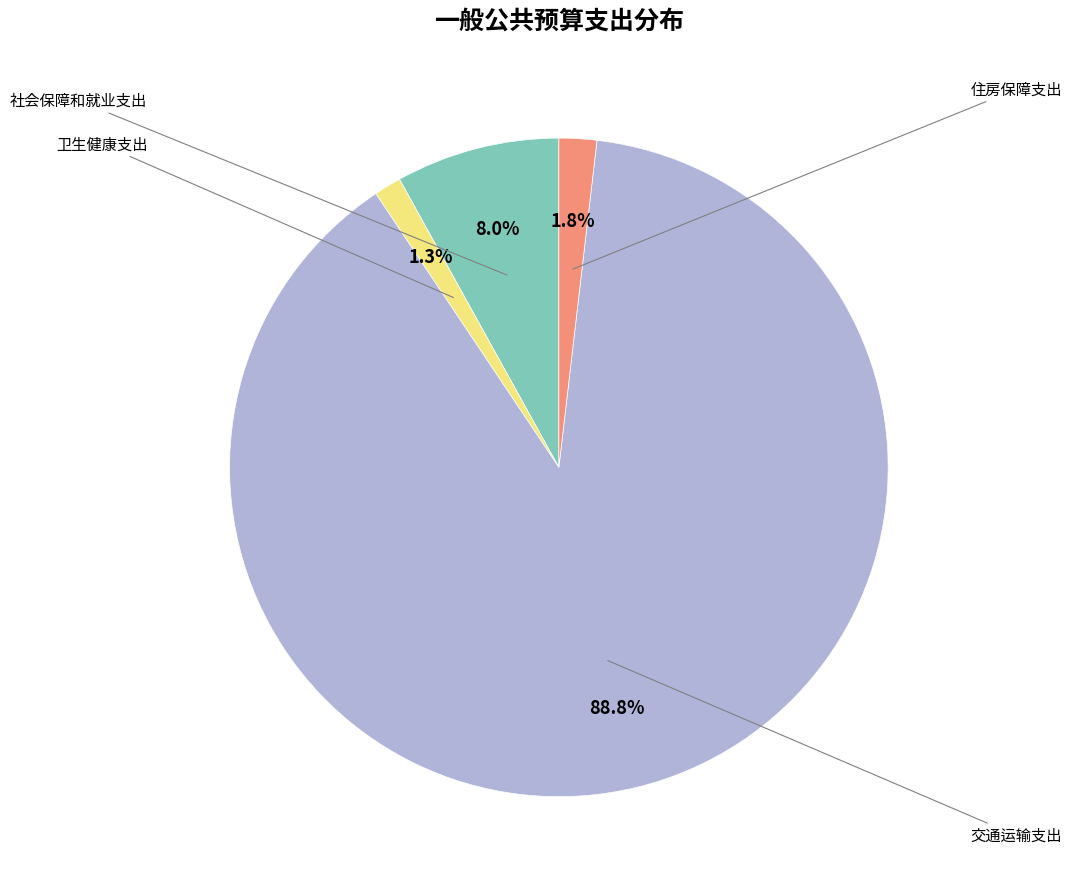

How many slices are in this pie chart?

4